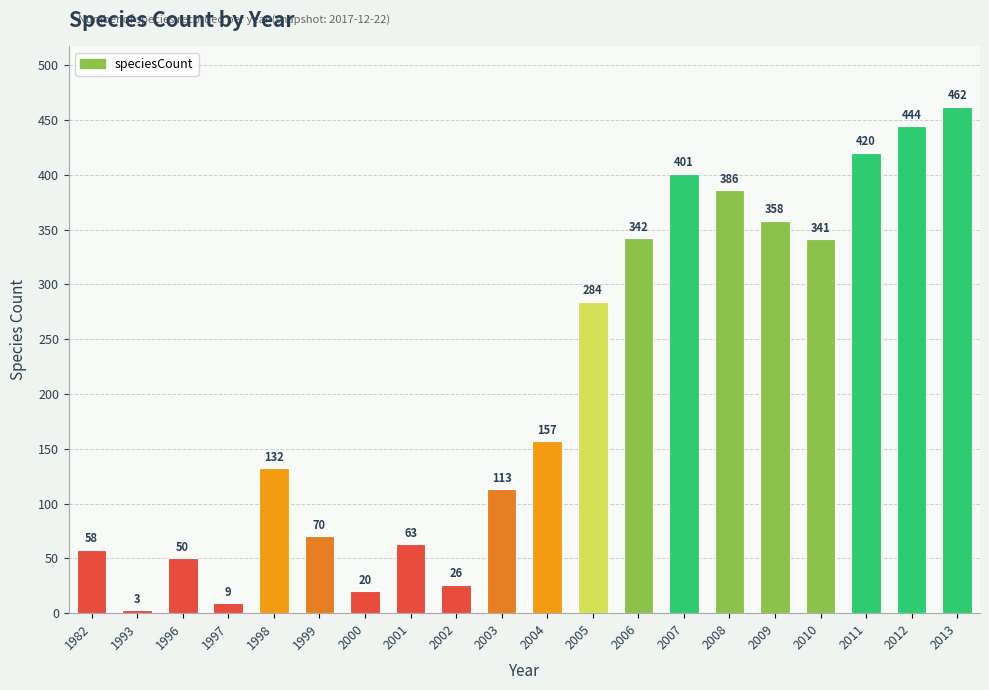

How many distinct data groups are displayed?

1